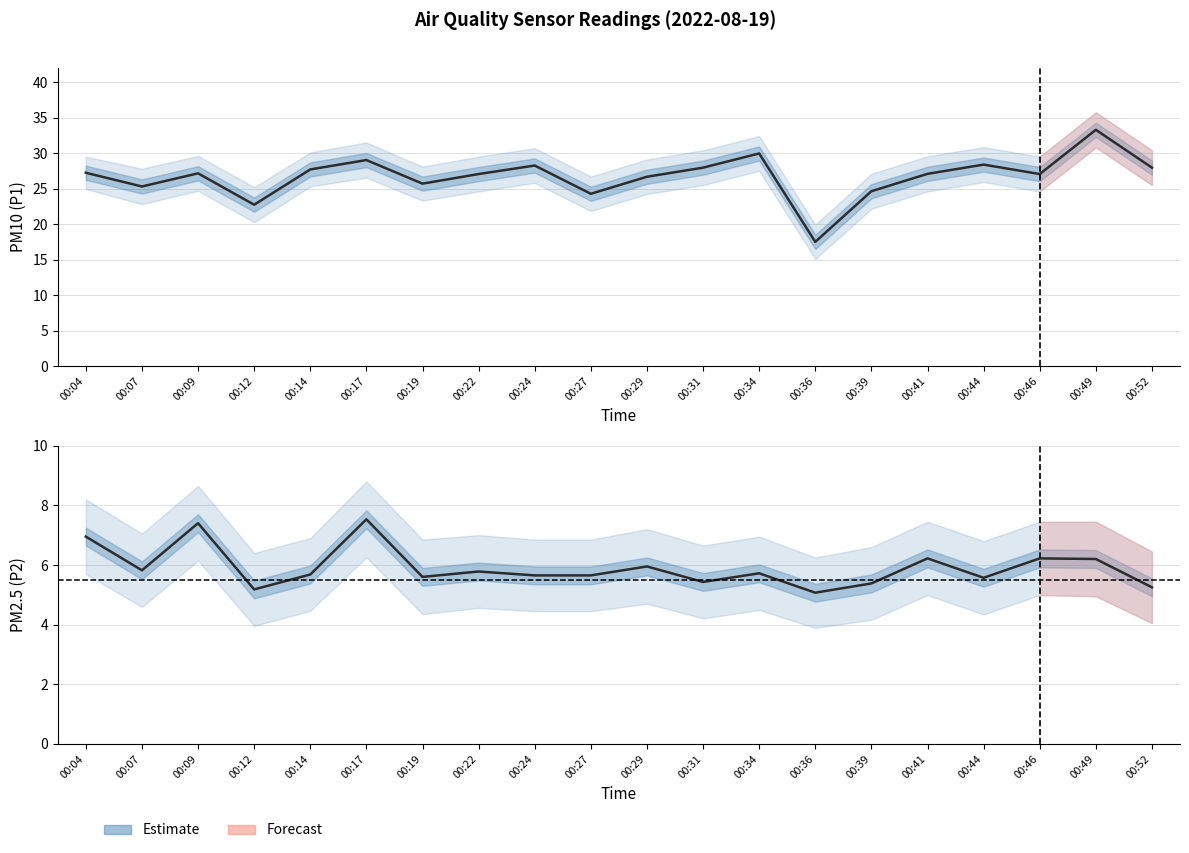

True or false: P2 and P1 intersect in this chart.

False